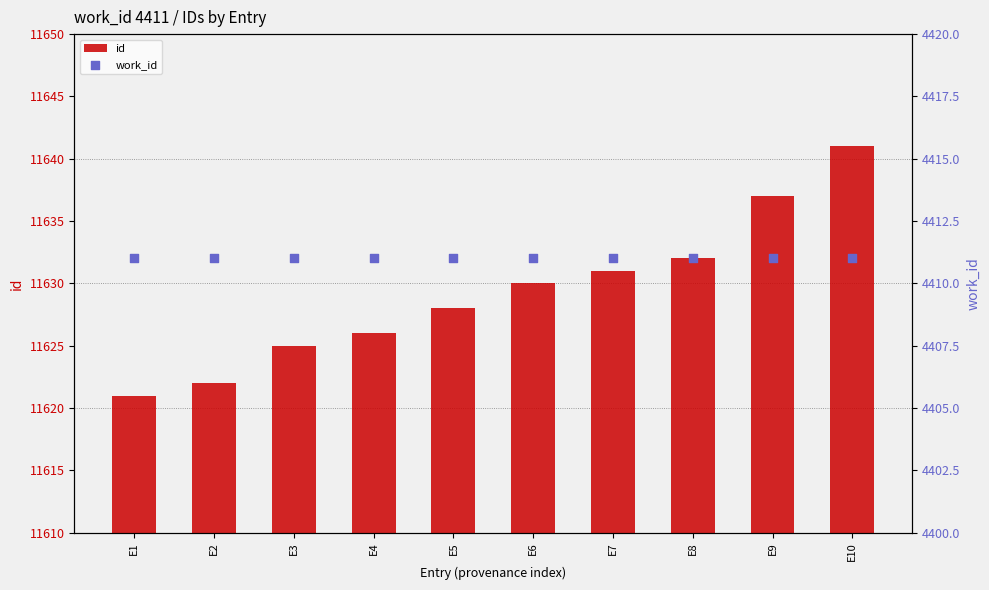

Which series has the widest spread of Y values?

id